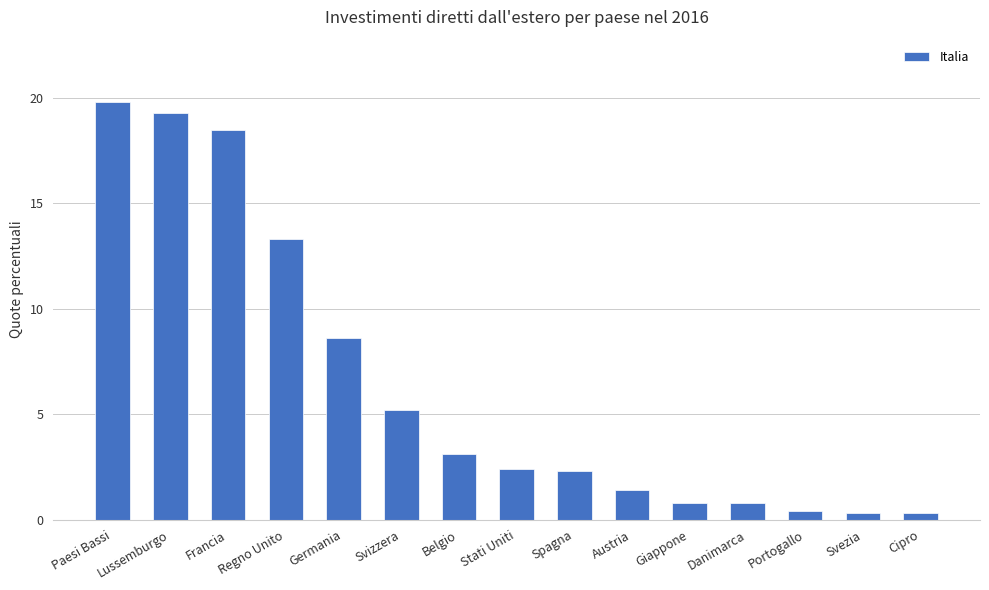

The chart shows a value of 11.4 at Germania. True or false?

False